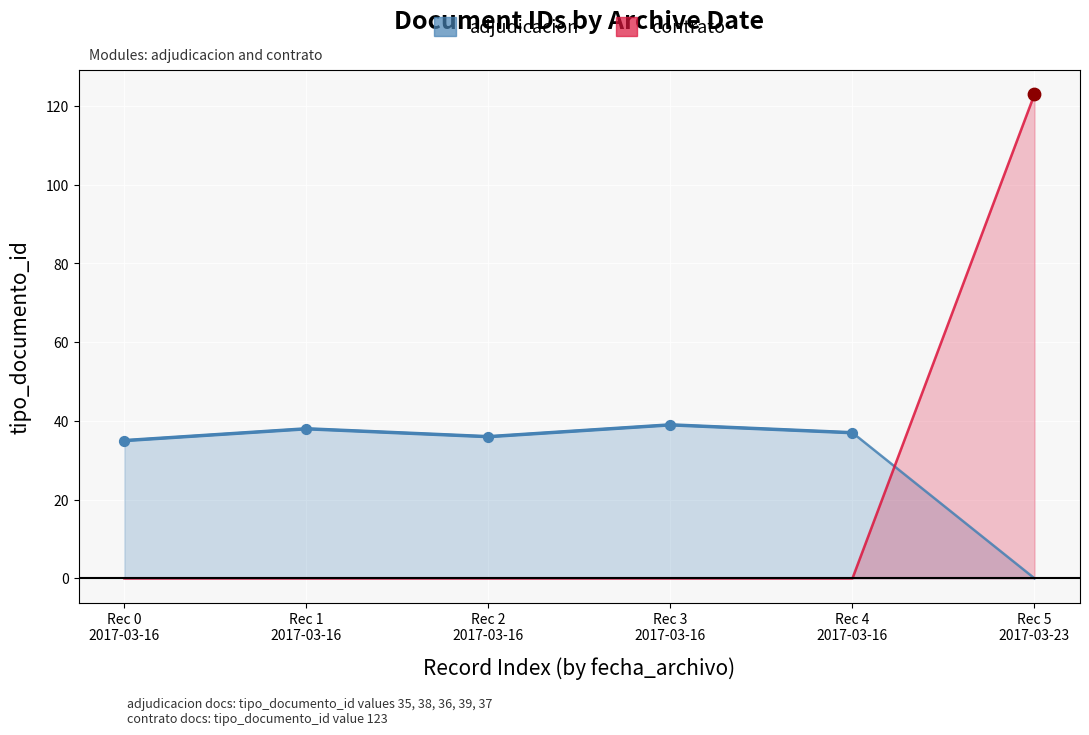

What is the change in value from Rec 1
2017-03-16 to Rec 3
2017-03-16?

+1